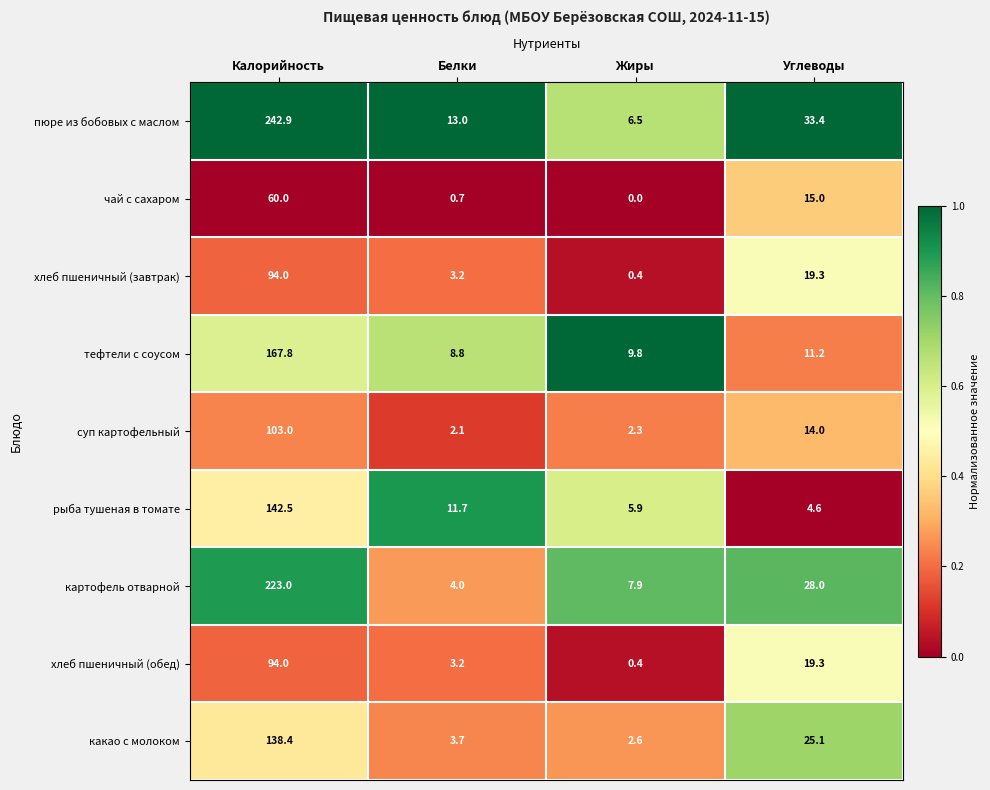

Where is пюре из бобовых с маслом nearest to the value 124?

Углеводы